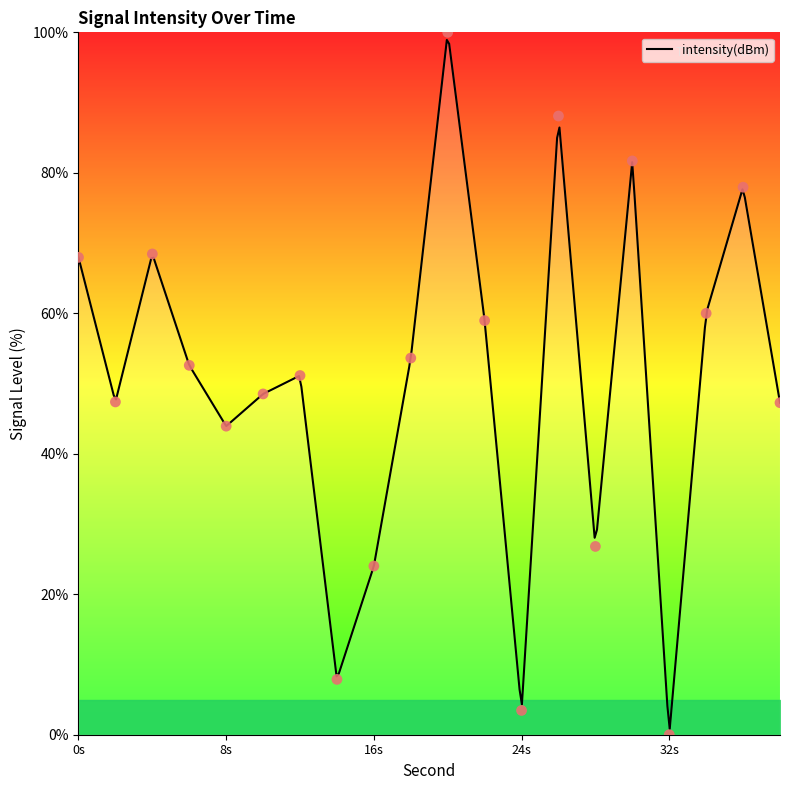

What is the change in value from 24 to 34?

+56.5